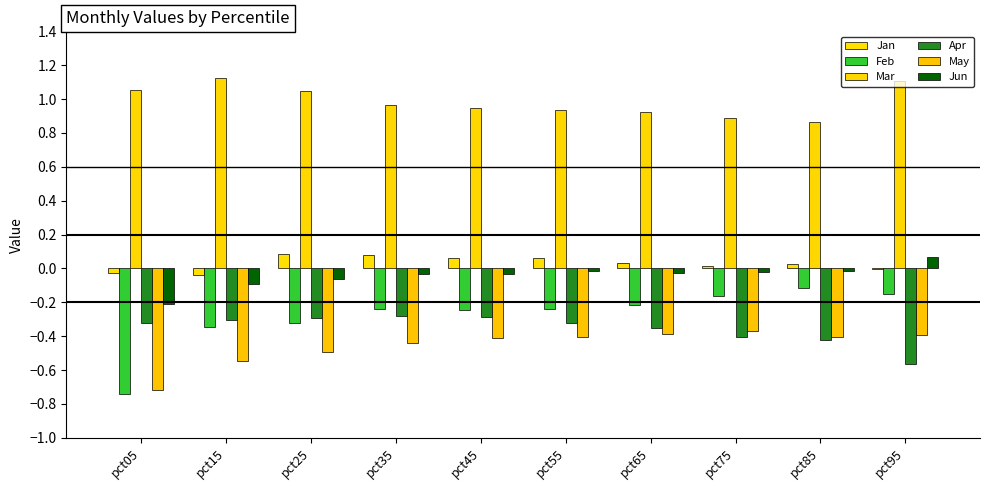

At how many categories does at least one series exceed 0?

10